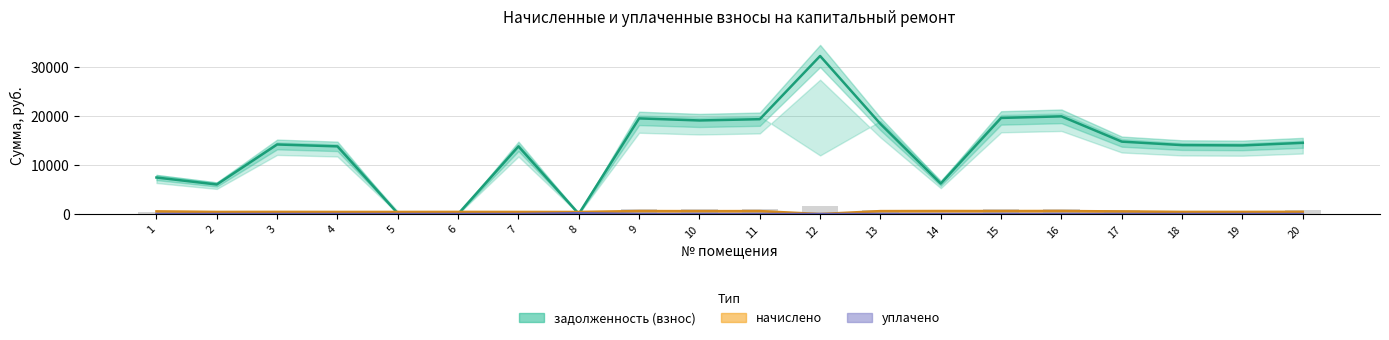

What is the greatest value displayed?

32238.0